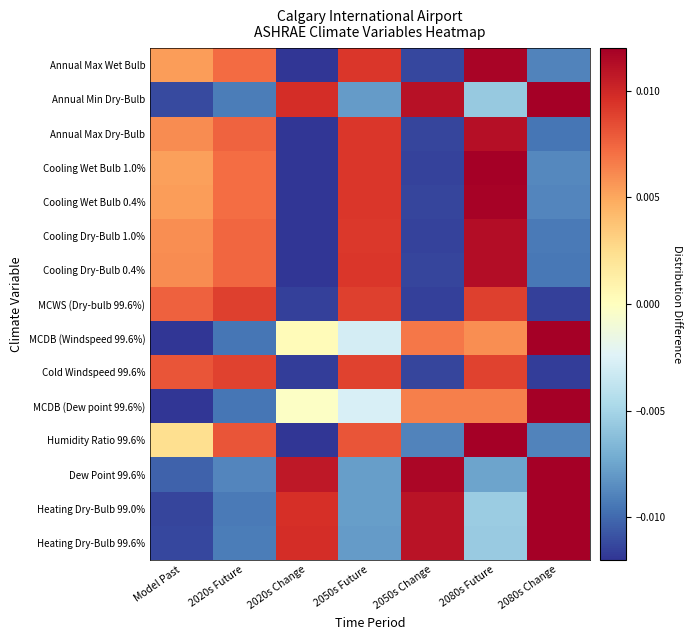

At how many categories does at least one series exceed 0?

7